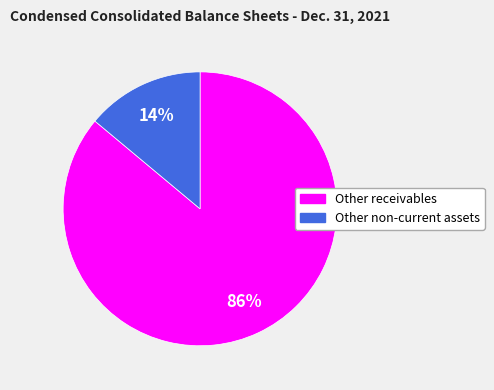

To the nearest percent, what is the difference between the Other non-current assets and Other receivables slice percentages?

72%